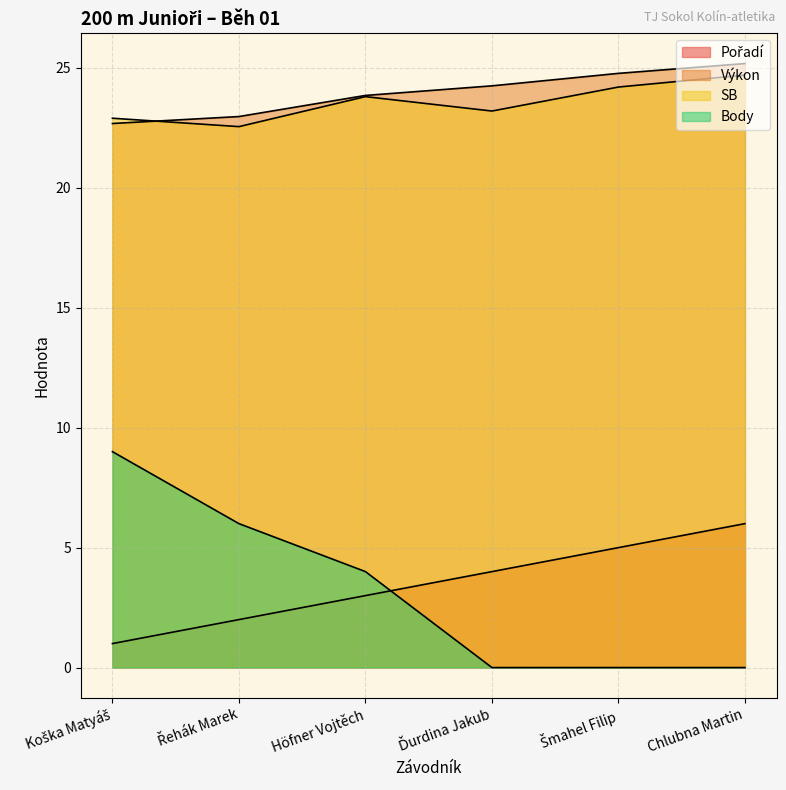

What is the highest value of the Body series?

9.0